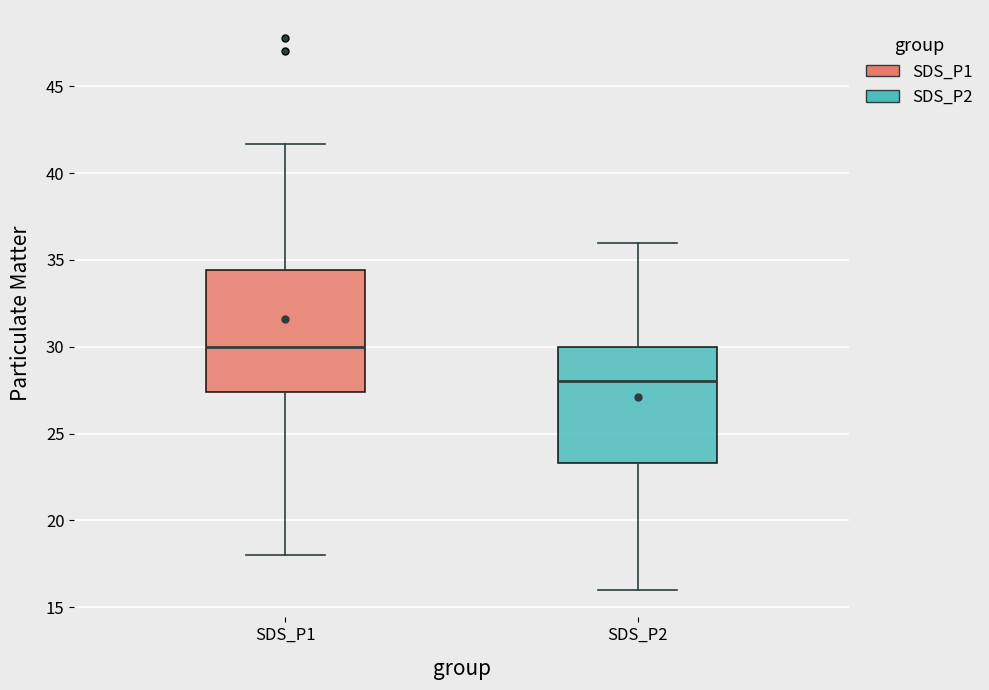

Which box has the lowest median line?

SDS_P2